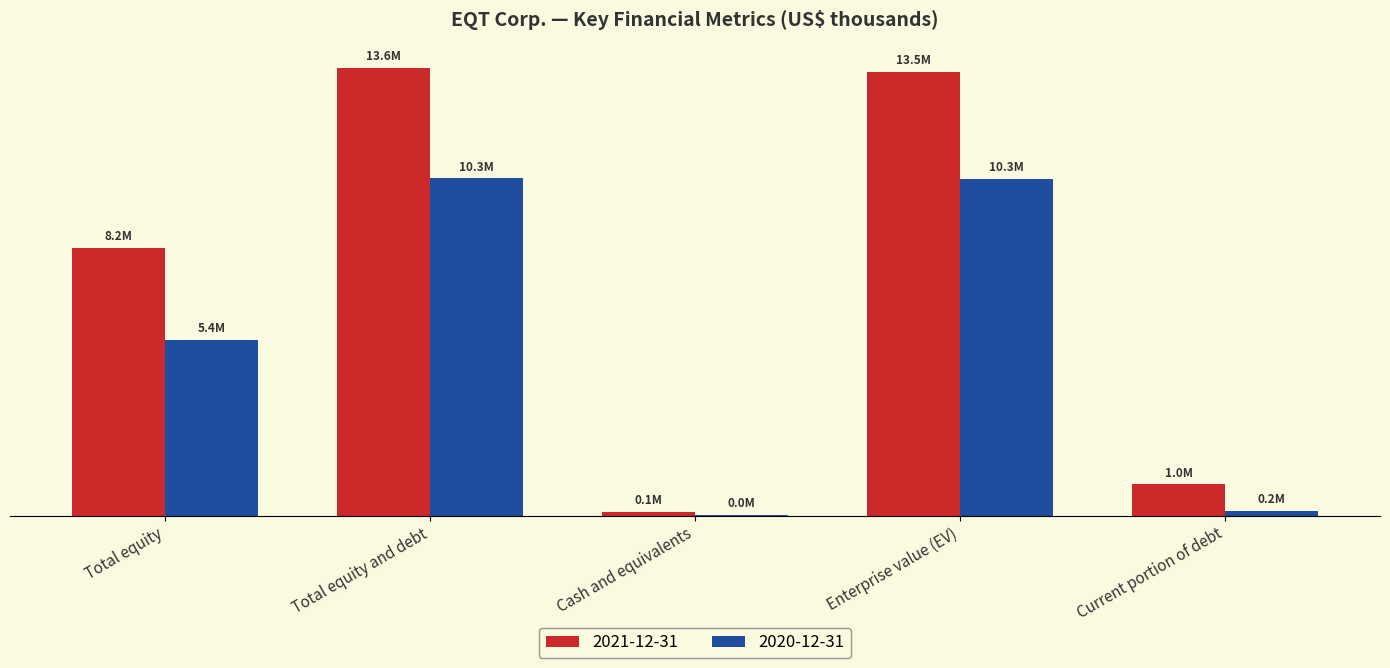

List the series in order of their peak value, highest first.

2021-12-31, 2020-12-31